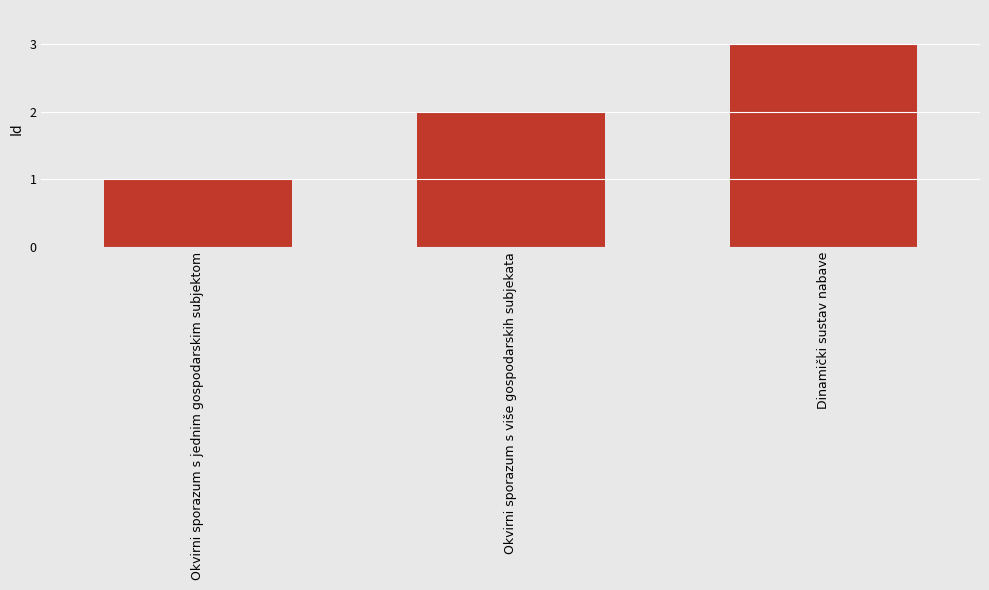

Reading left to right, list all the values displayed in this chart.

1	2	3